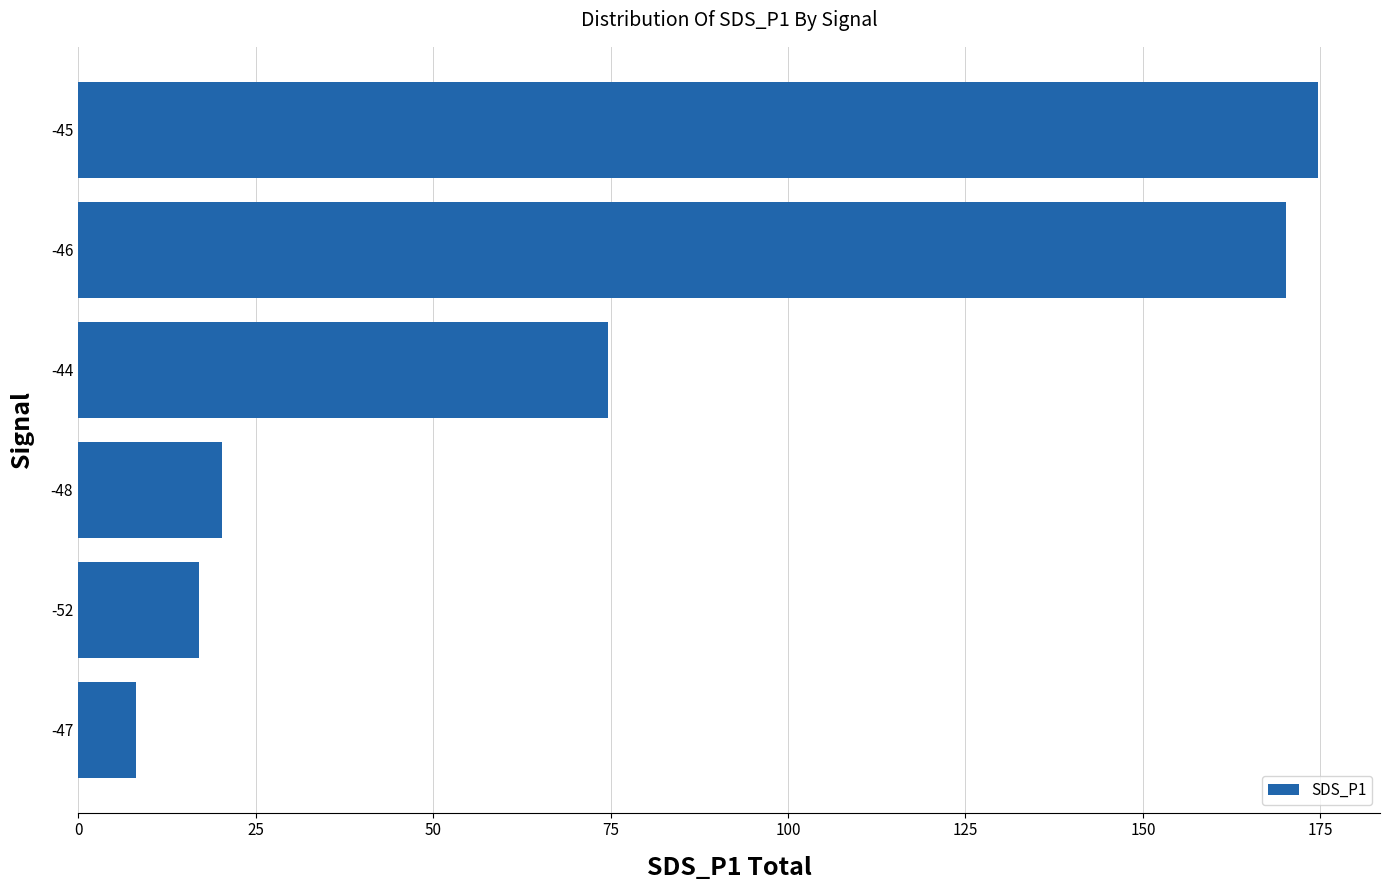

How many categories are shown in the chart?

6